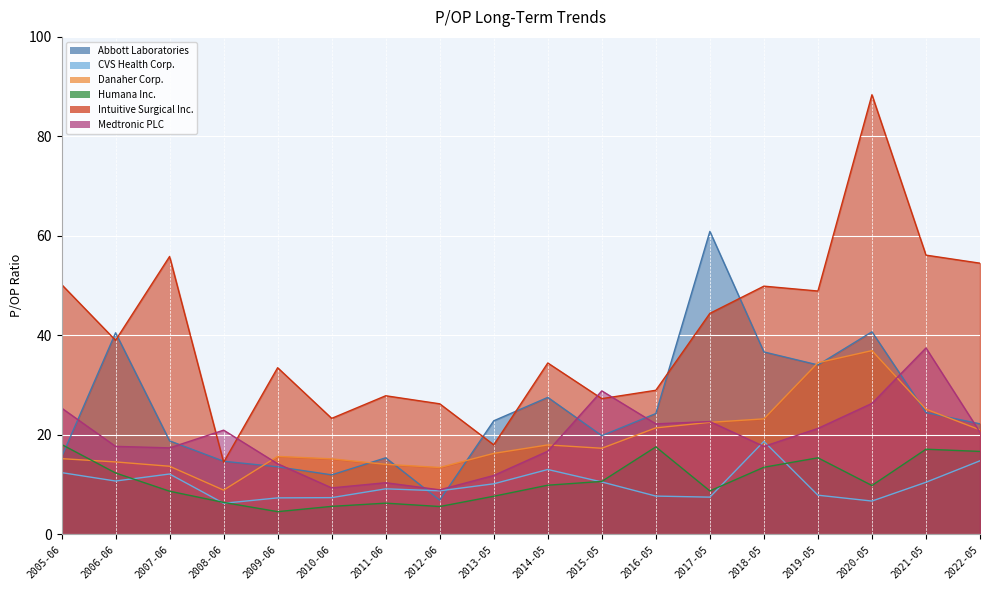

How many categories are shown in the chart?

18